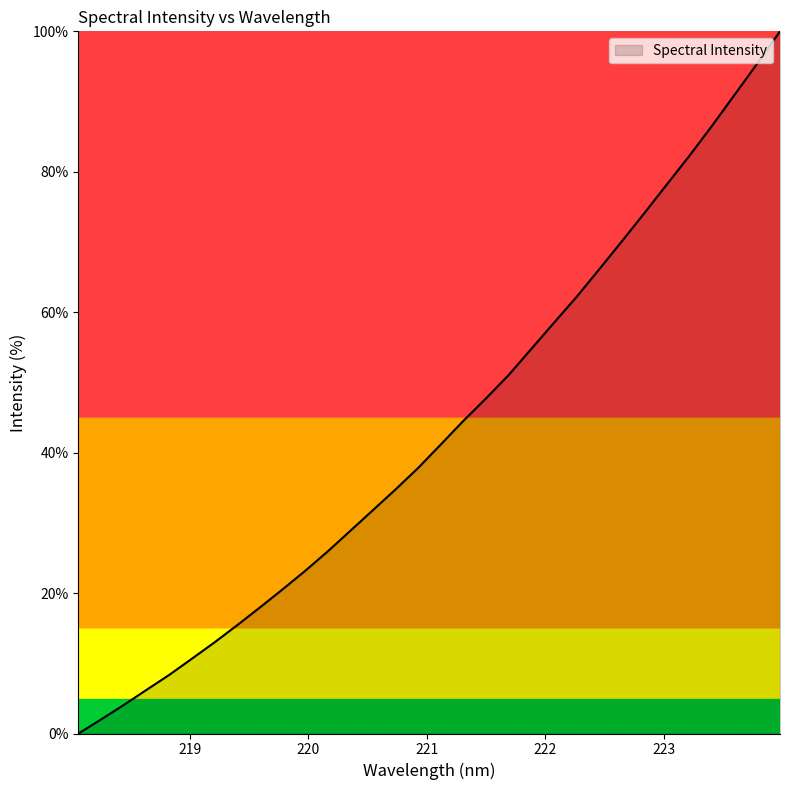

What is the maximum value shown in the chart?

100.0